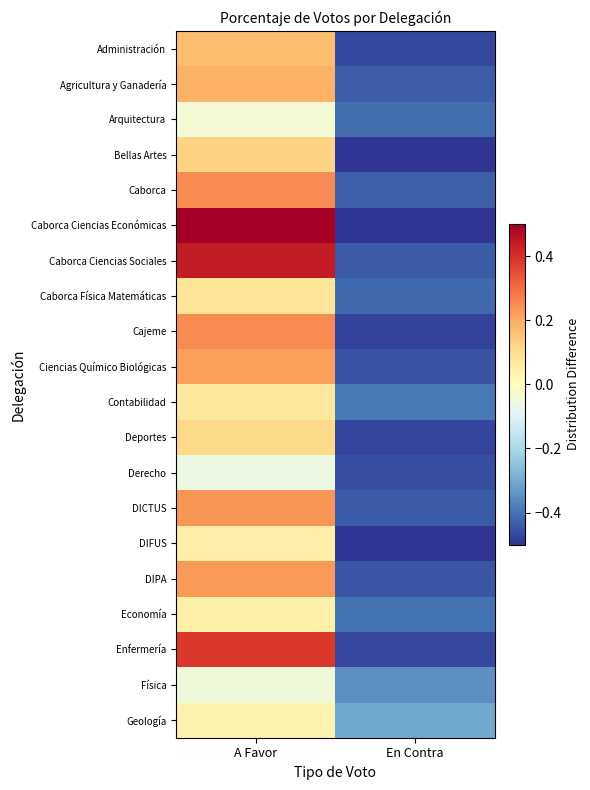

At En Contra, list the series in order from smallest to largest.

Bellas Artes, Caborca Ciencias Económicas, DIFUS, Cajeme, Deportes, Enfermería, Administración, Derecho, Ciencias Químico Biológicas, DIPA, Caborca Ciencias Sociales, DICTUS, Agricultura y Ganadería, Caborca, Caborca Física Matemáticas, Arquitectura, Economía, Contabilidad, Física, Geología